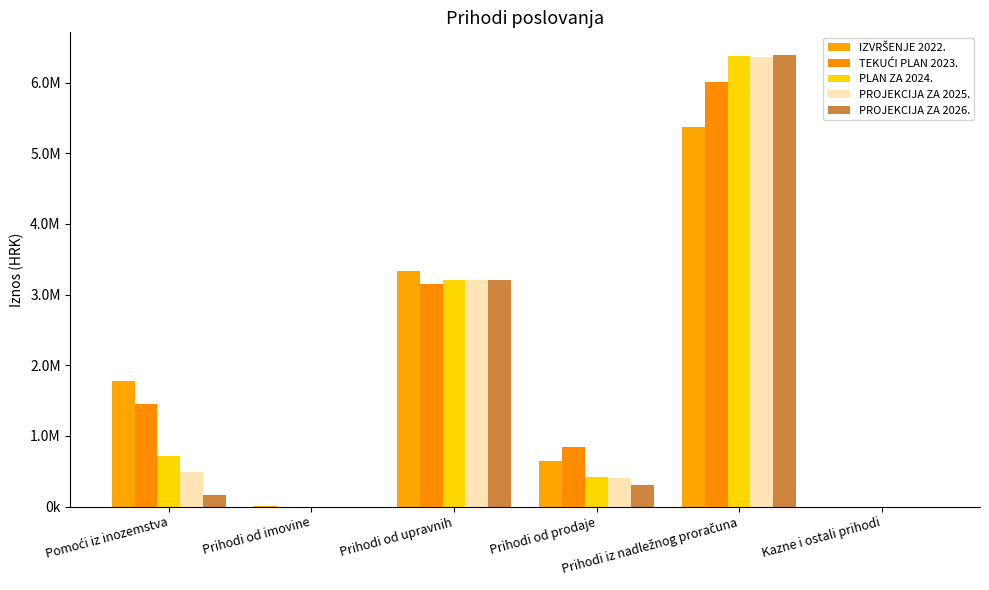

Reading left to right, what are all the values shown in this chart?

IZVRŠENJE 2022.: Pomoći iz inozemstva=1776931.7	Prihodi od imovine=2227.4	Prihodi od upravnih=3339866.9	Prihodi od prodaje=649267.8	Prihodi iz nadležnog proračuna=5375944.4	Kazne i ostali prihodi=108.9
TEKUĆI PLAN 2023.: Pomoći iz inozemstva=1457779.0	Prihodi od imovine=0.0	Prihodi od upravnih=3148000.0	Prihodi od prodaje=839686.0	Prihodi iz nadležnog proračuna=6004320.0	Kazne i ostali prihodi=0.0
PLAN ZA 2024.: Pomoći iz inozemstva=719685.0	Prihodi od imovine=0.0	Prihodi od upravnih=3200000.0	Prihodi od prodaje=420228.0	Prihodi iz nadležnog proračuna=6375511.0	Kazne i ostali prihodi=0.0
PROJEKCIJA ZA 2025.: Pomoći iz inozemstva=488787.0	Prihodi od imovine=0.0	Prihodi od upravnih=3200000.0	Prihodi od prodaje=403505.0	Prihodi iz nadležnog proračuna=6364158.0	Kazne i ostali prihodi=0.0
PROJEKCIJA ZA 2026.: Pomoći iz inozemstva=163900.0	Prihodi od imovine=0.0	Prihodi od upravnih=3200000.0	Prihodi od prodaje=301514.0	Prihodi iz nadležnog proračuna=6391016.0	Kazne i ostali prihodi=0.0